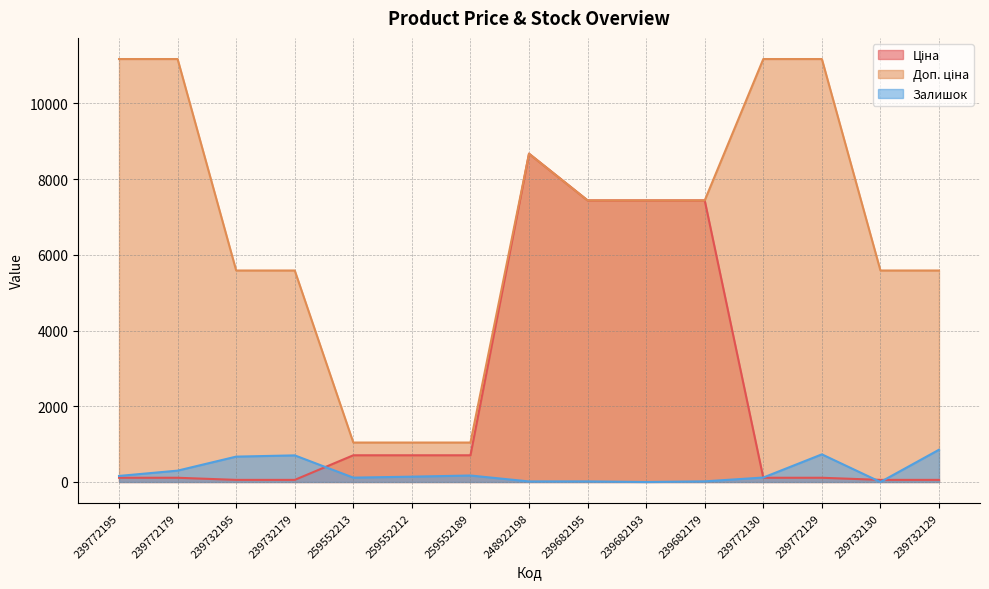

Where does the Доп. ціна series first go above 7436?

239772195